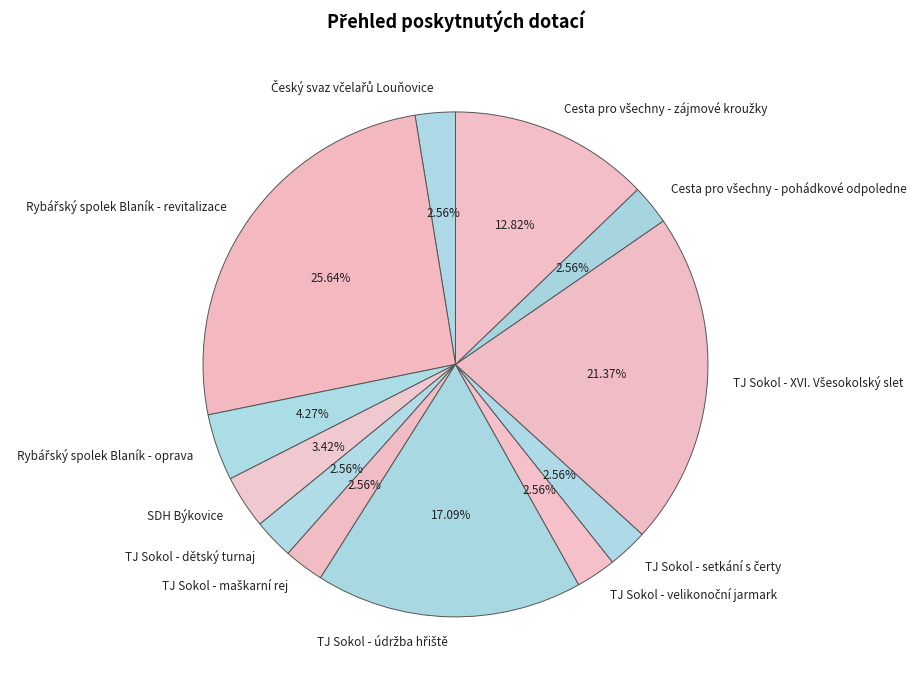

Is there a majority slice in this chart?

No